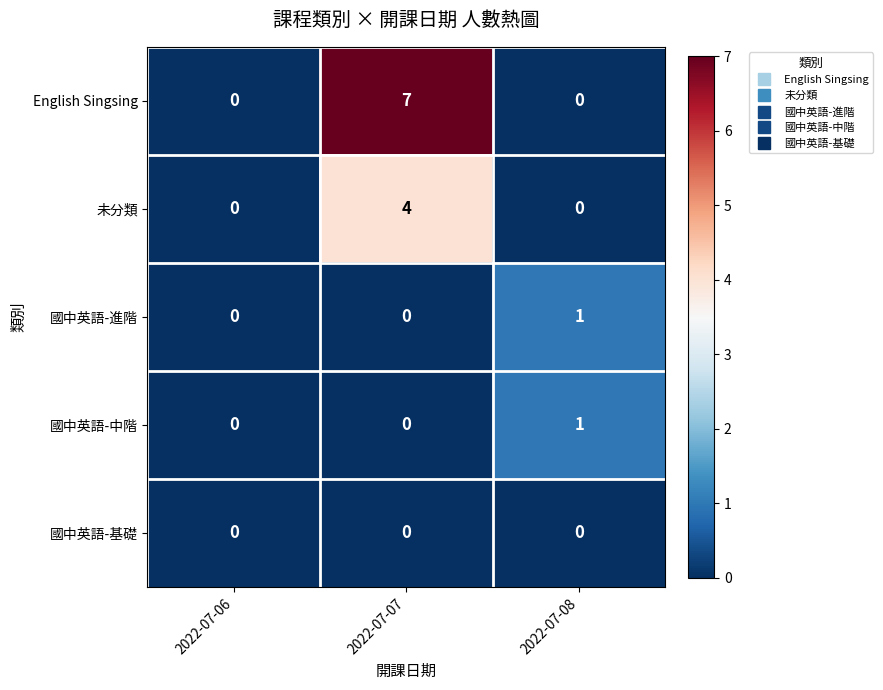

What is the sum of all English Singsing values?

7